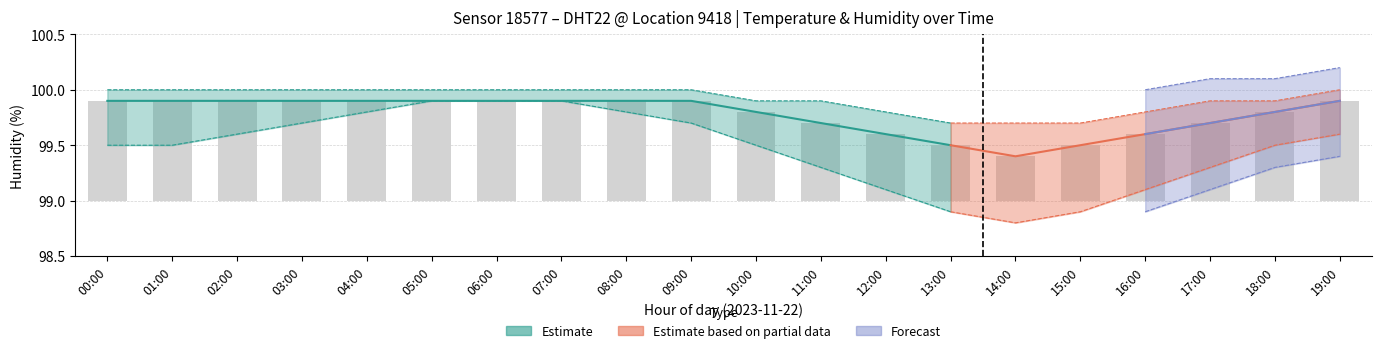

What is the value of the humidity_low bar at the 18th from the left?

99.3